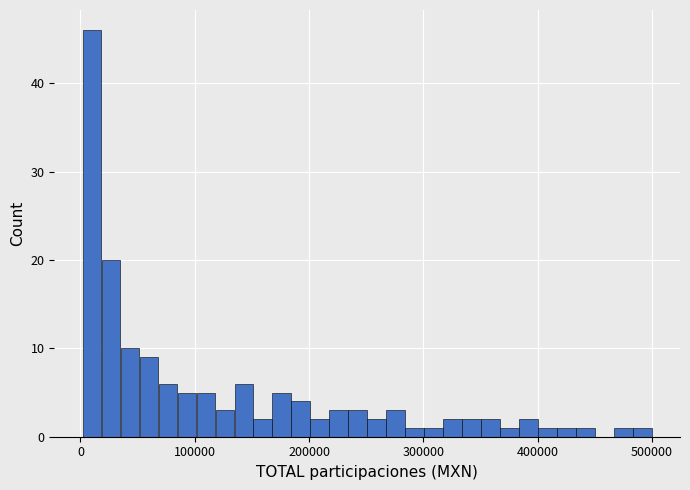

Read against the x-axis, roughly where is the centre of the tallest bar?

10000